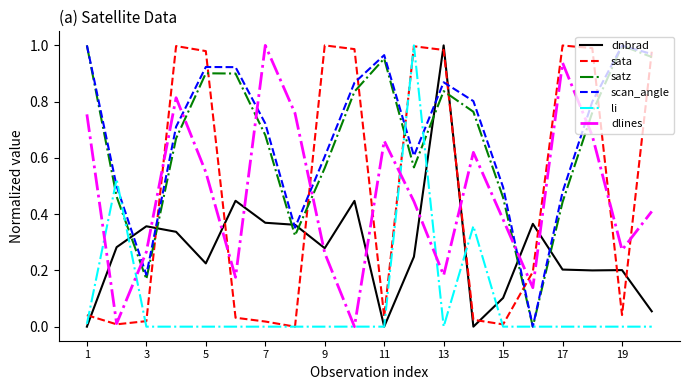

True or false: satz and dnbrad intersect in this chart.

True